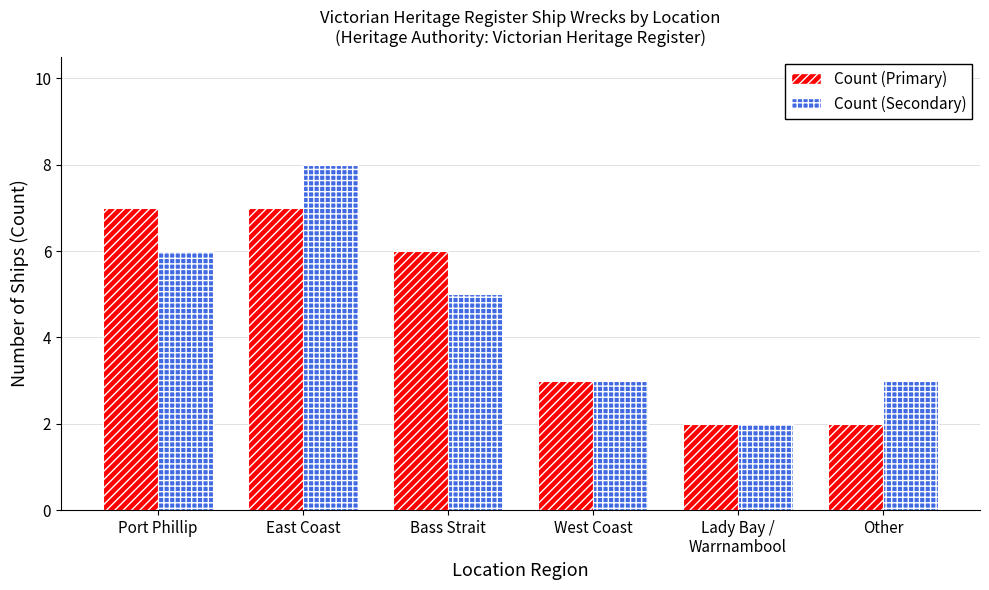

What is the maximum value for Count (Primary)?

7